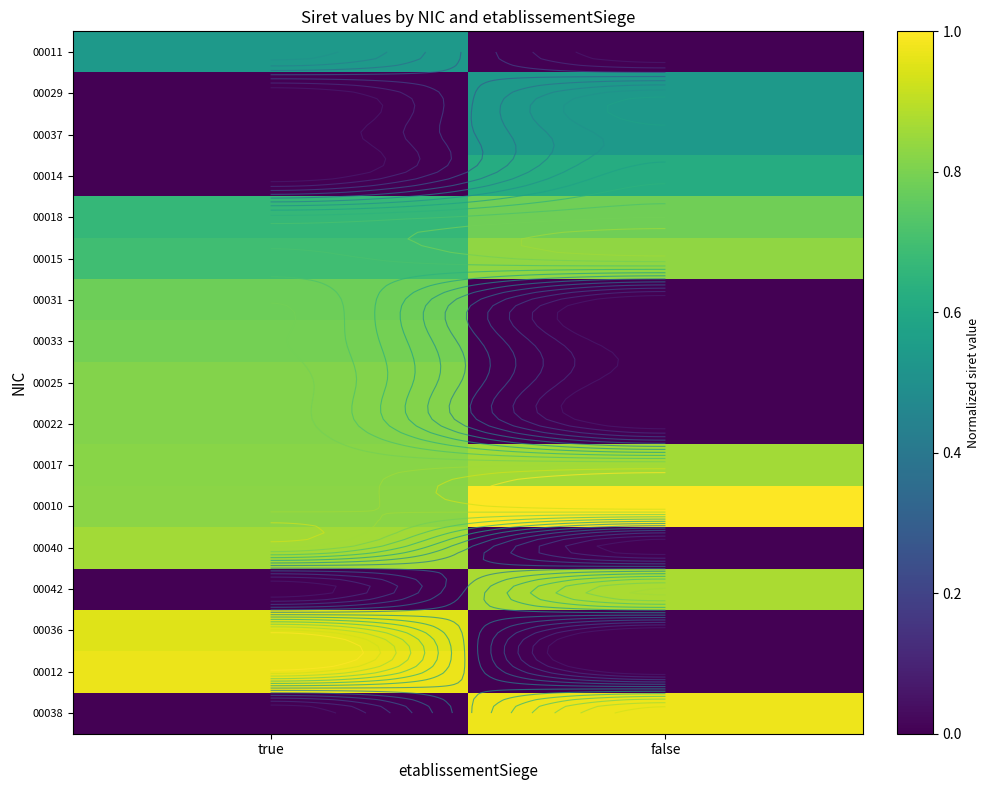

Is it true that 00022 equals 0.2 at true?

False